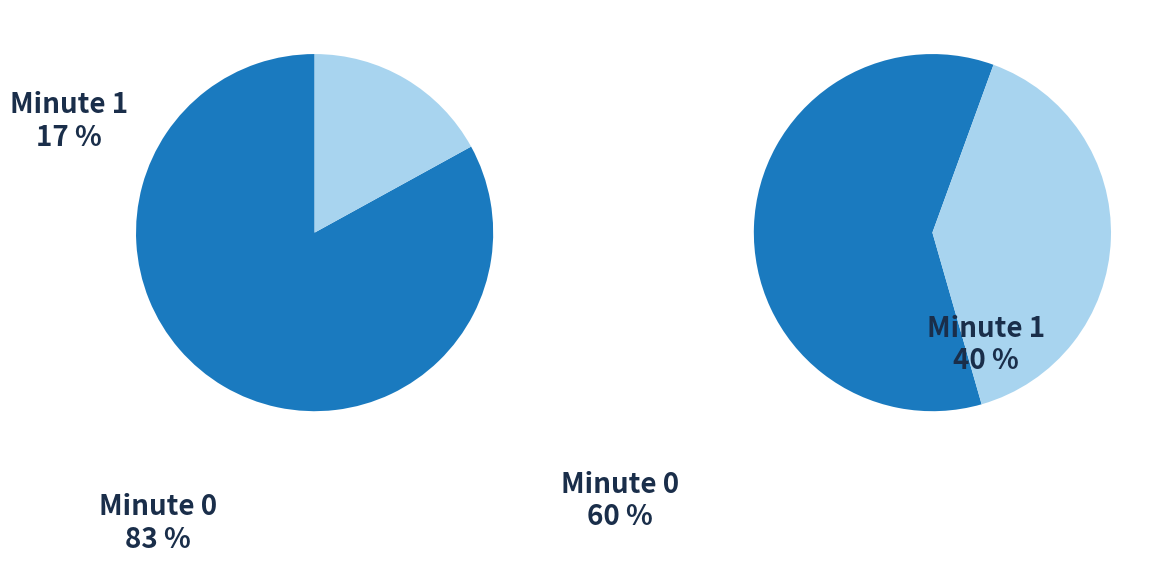

At 1, list the series in order from largest to smallest.

Minute 0, Minute 1